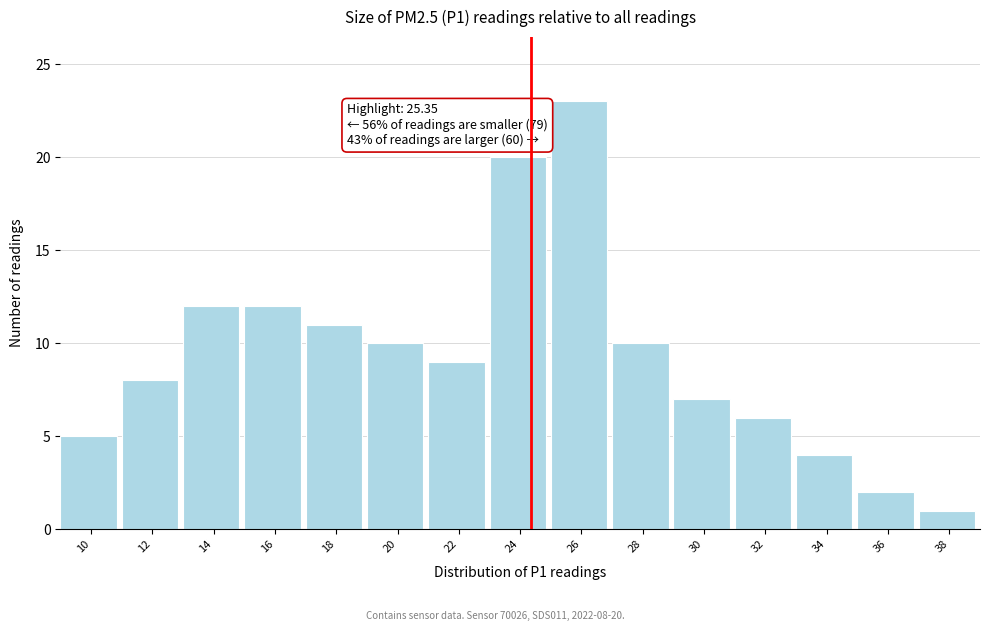

Reading left to right, transcribe all the data shown in this chart.

5	8	12	12	11	10	9	20	23	10	7	6	4	2	1